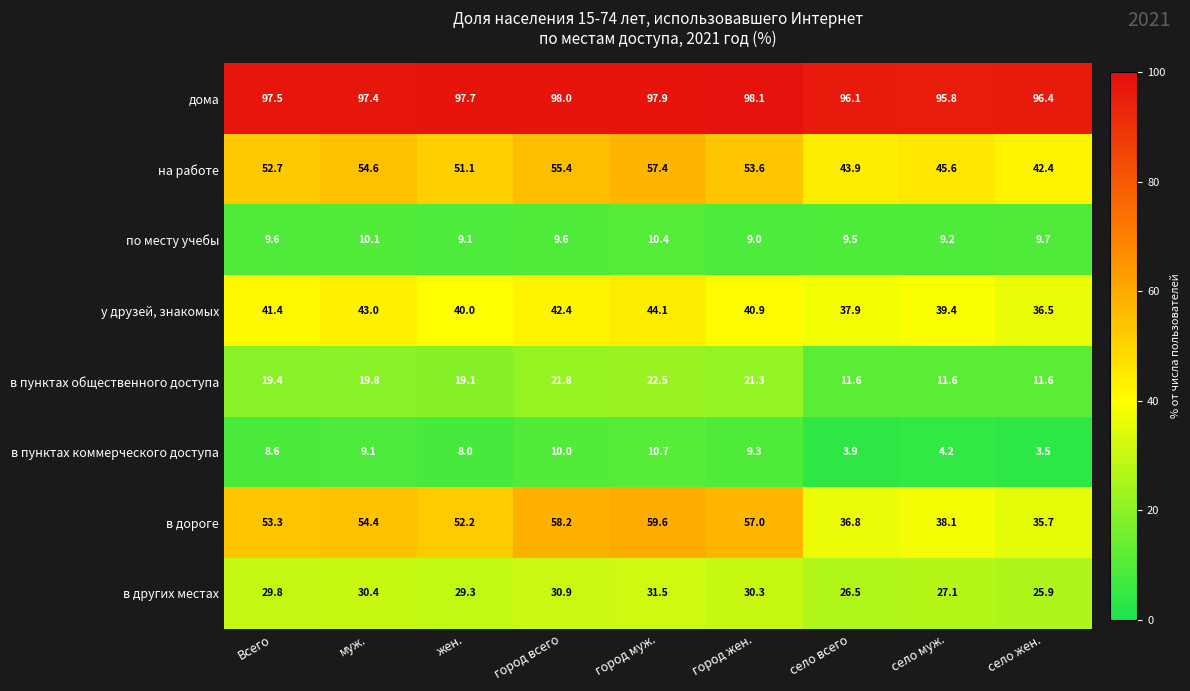

What is the difference between the second highest and second lowest values in the на работе series?

11.5